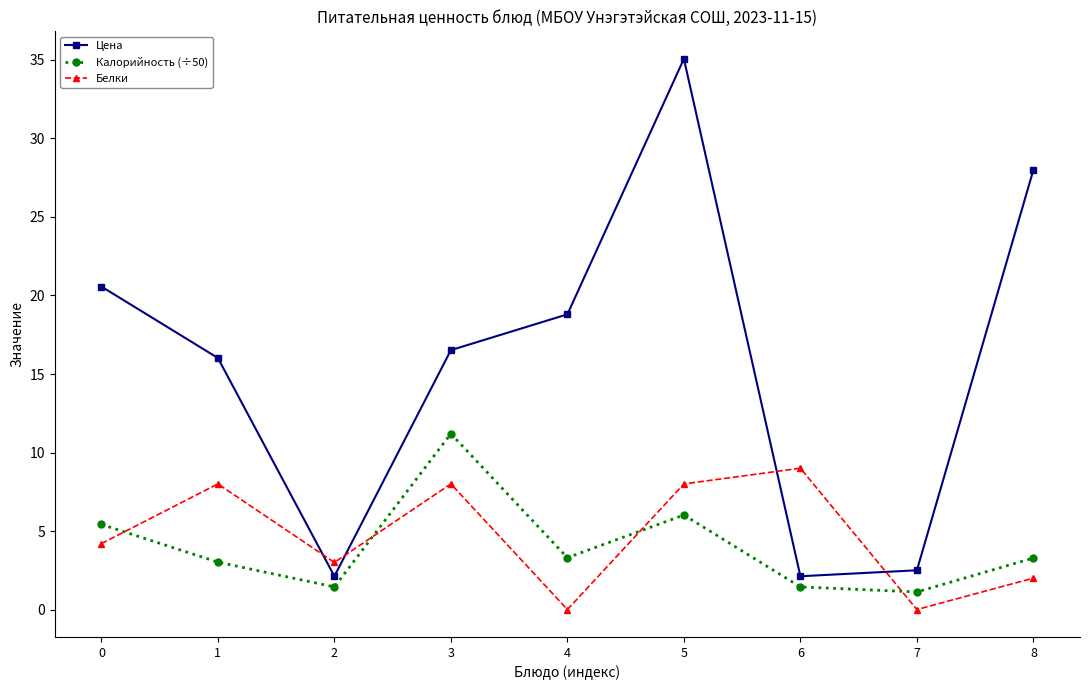

Reading left to right, what are all the values shown in this chart?

Цена: 20.6	16.0	2.1	16.5	18.8	35.1	2.1	2.5	28.0
Калорийность (÷50): 5.4	3.0	1.4	11.2	3.3	6.0	1.4	1.1	3.3
Белки: 4.2	8.0	3.0	8.0	0.0	8.0	9.0	0.0	2.0